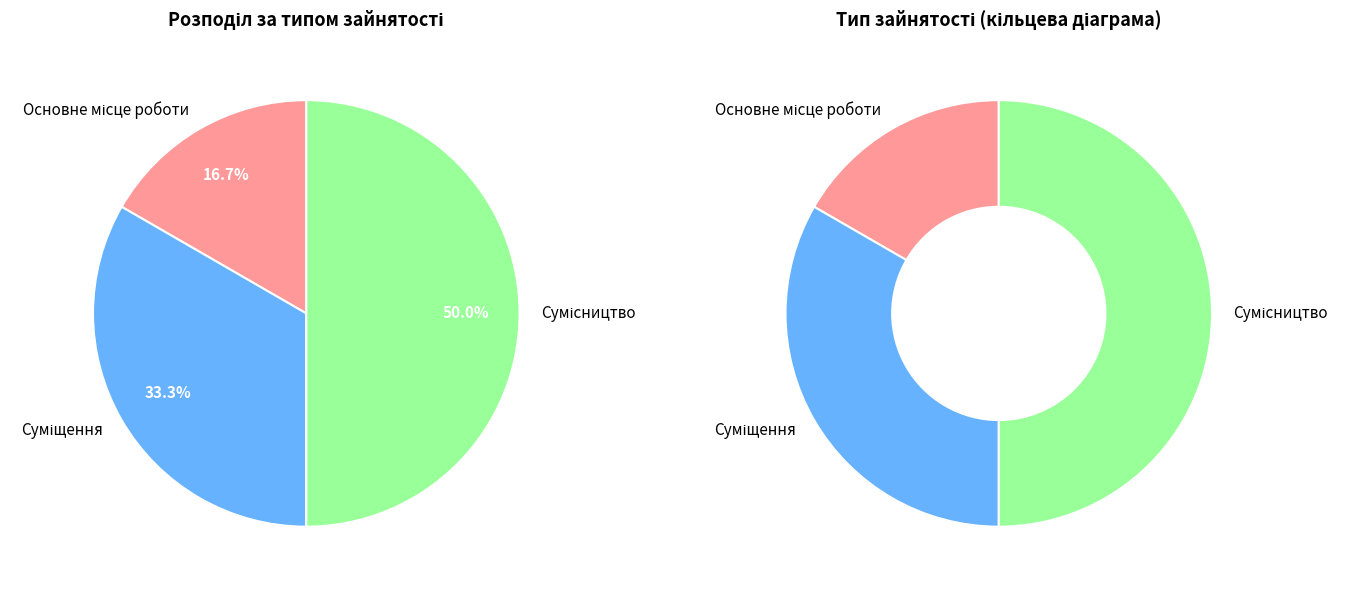

Which has a higher value, Сумісництво or Основне місце роботи?

Сумісництво